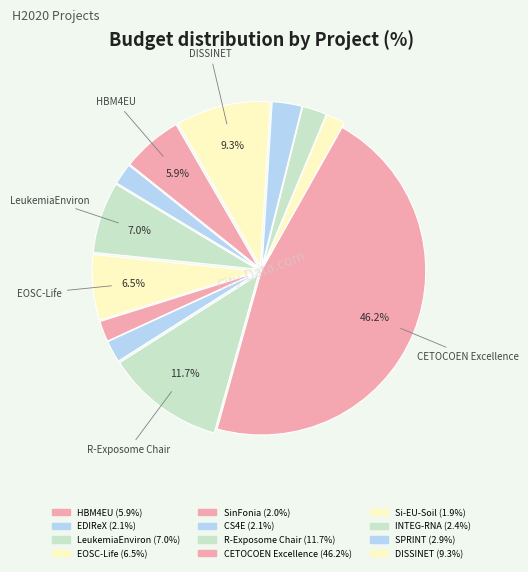

Is there a majority slice in this chart?

No